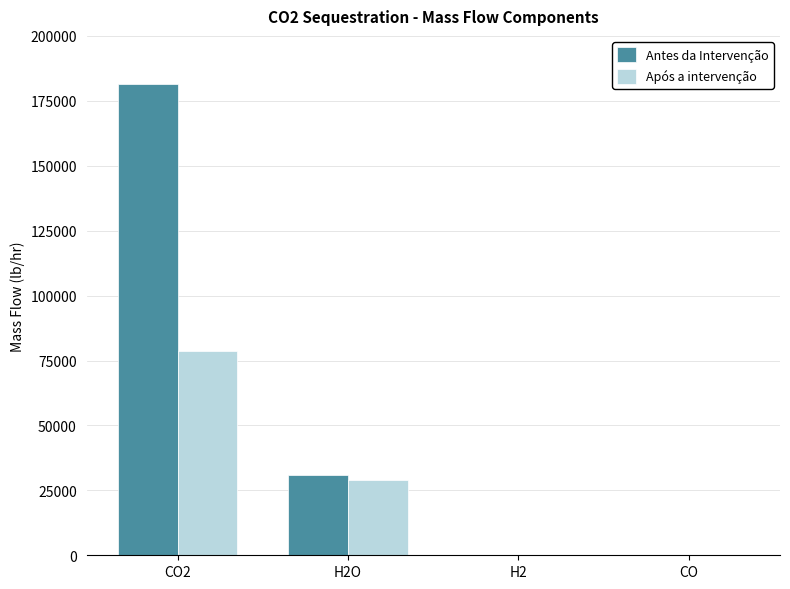

What is the maximum value for Após a intervenção?

78647.7